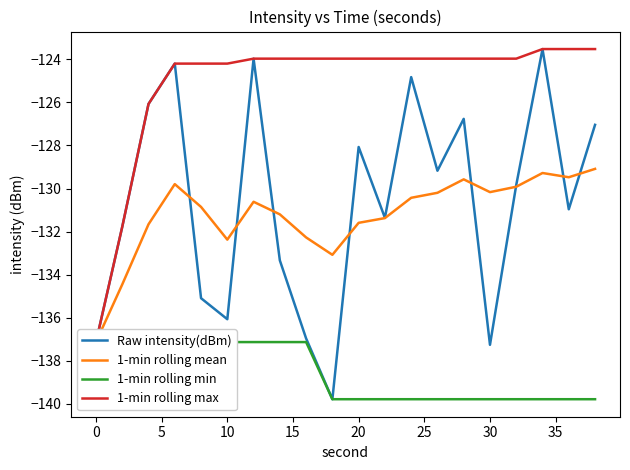

What are all the series names shown in the legend?

Raw intensity(dBm), 1-min rolling mean, 1-min rolling min, 1-min rolling max